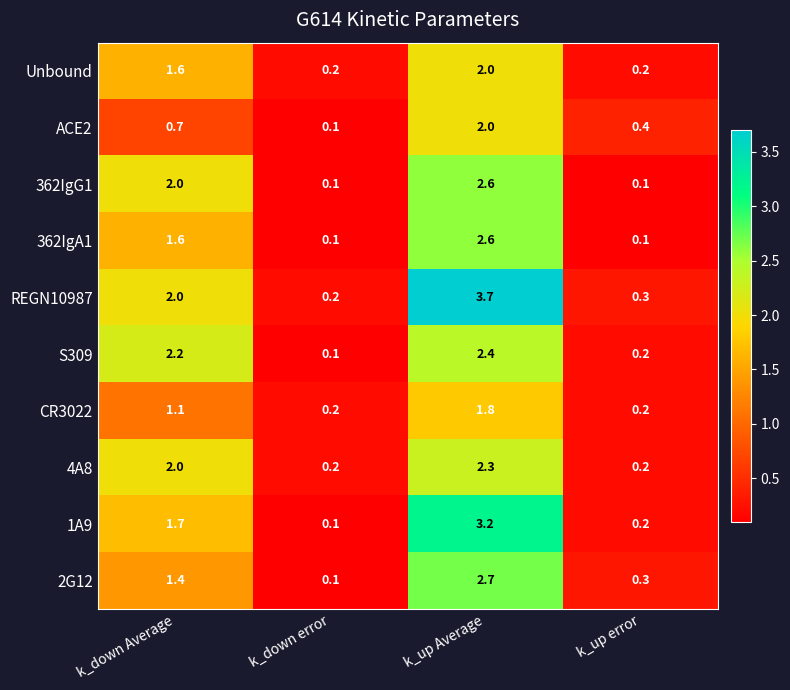

Which series has the largest total across all categories?

REGN10987